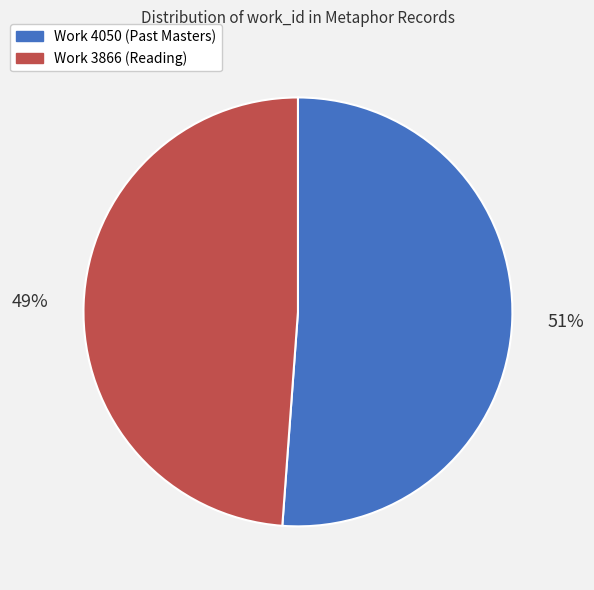

Do Work 4050 (Past Masters) and Work 3866 (Reading) together represent more than half of the pie?

Yes